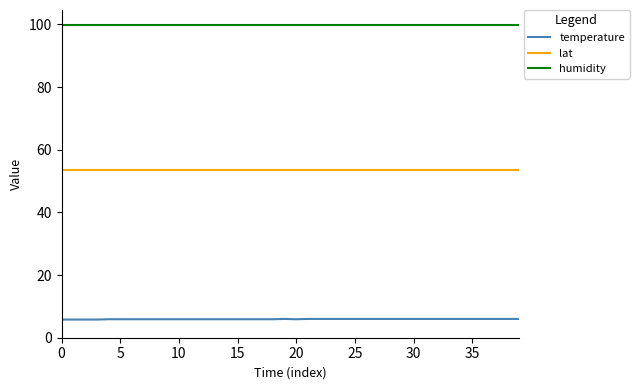

List the series in order of their overall mean, highest first.

humidity, lat, temperature